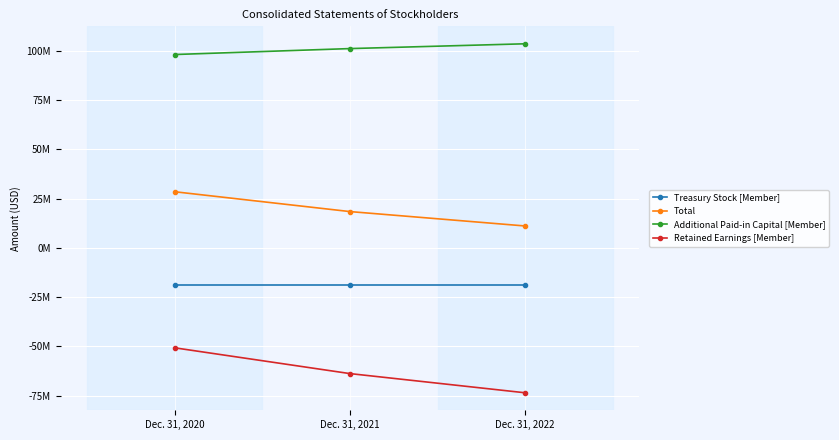

What are all the series names shown in the legend?

Treasury Stock [Member], Total, Additional Paid-in Capital [Member], Retained Earnings [Member]